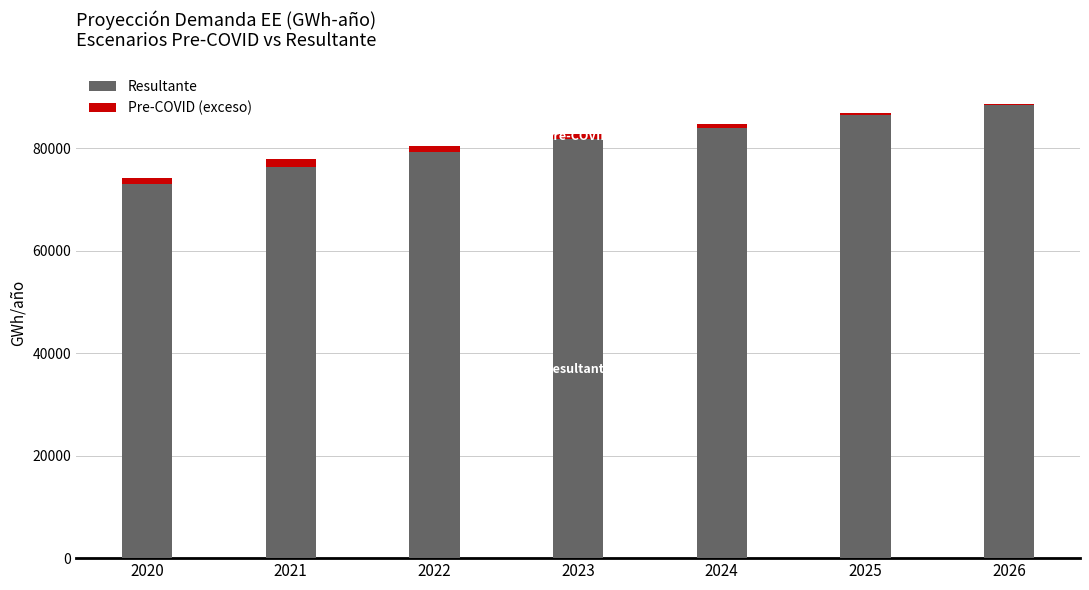

Is it true that Resultante equals 50260.8 at 2026?

False